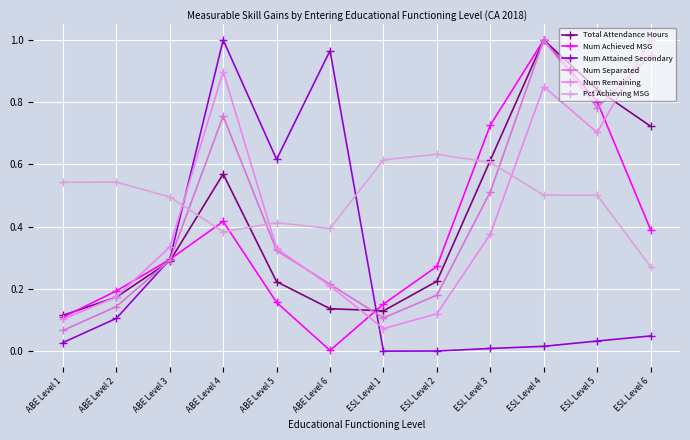

Is this an area chart (filled region under the line)?

No